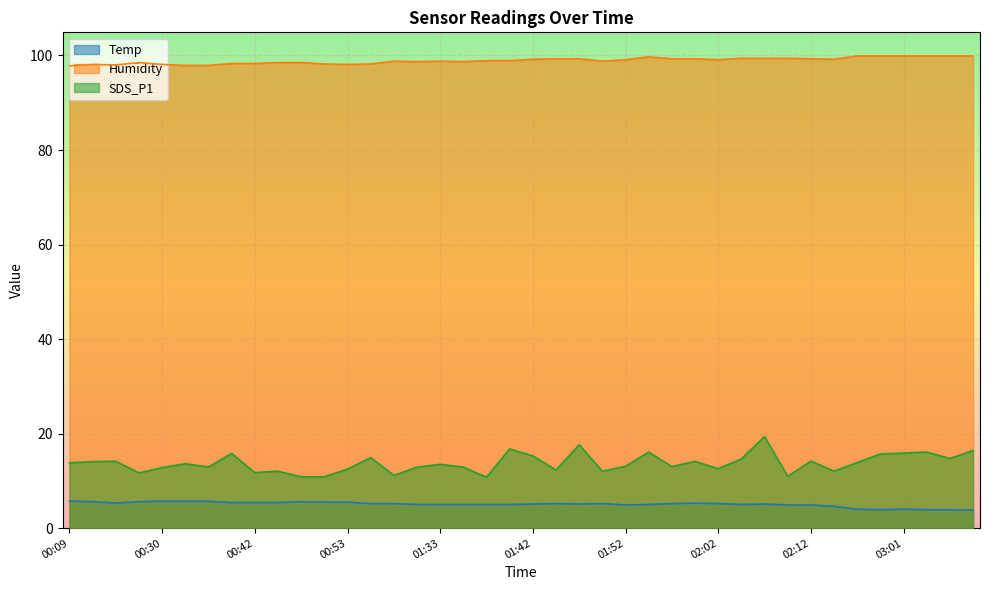

True or false: Temp and Humidity cross at least once.

False